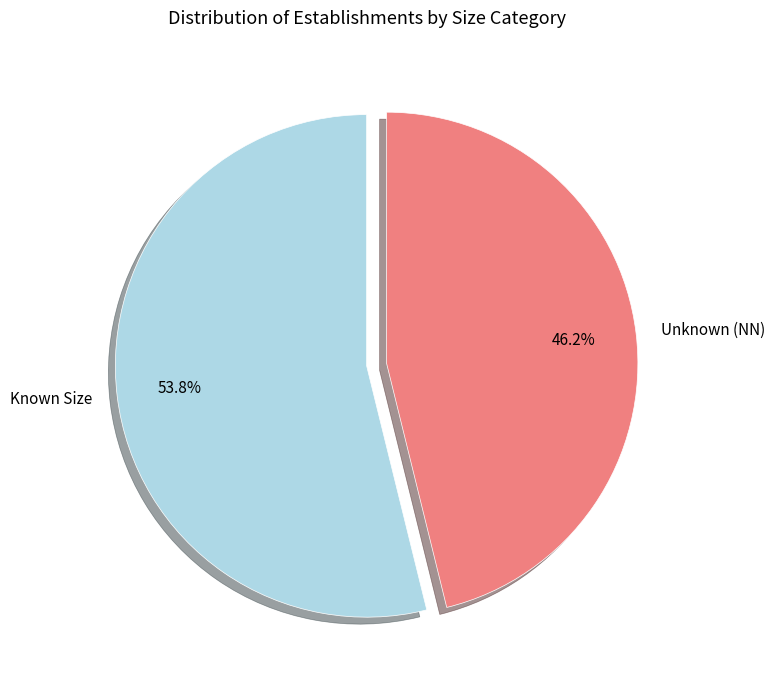

Which slice is the largest?

Known Size